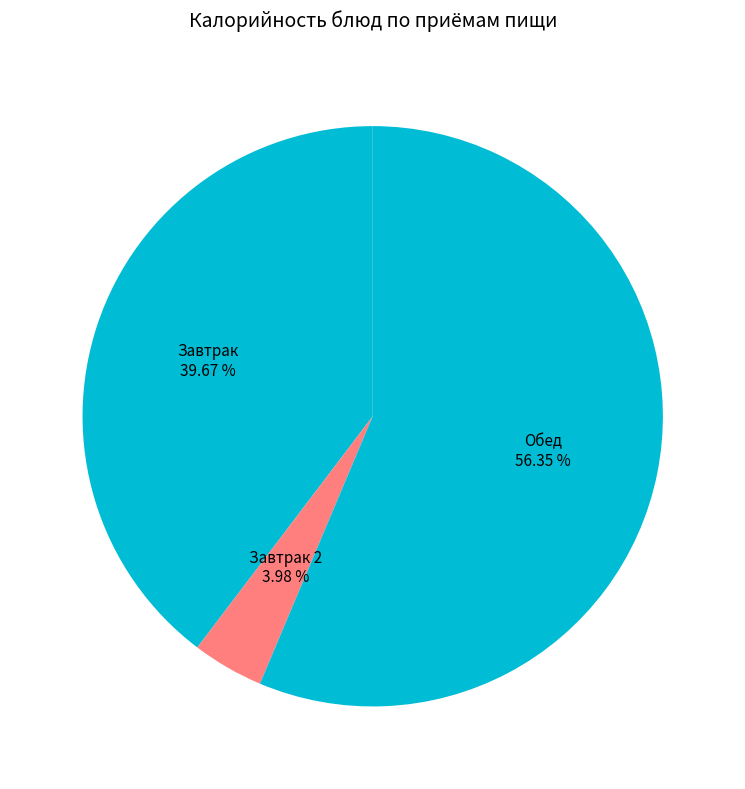

To the nearest percent, what is the average slice percentage?

33%